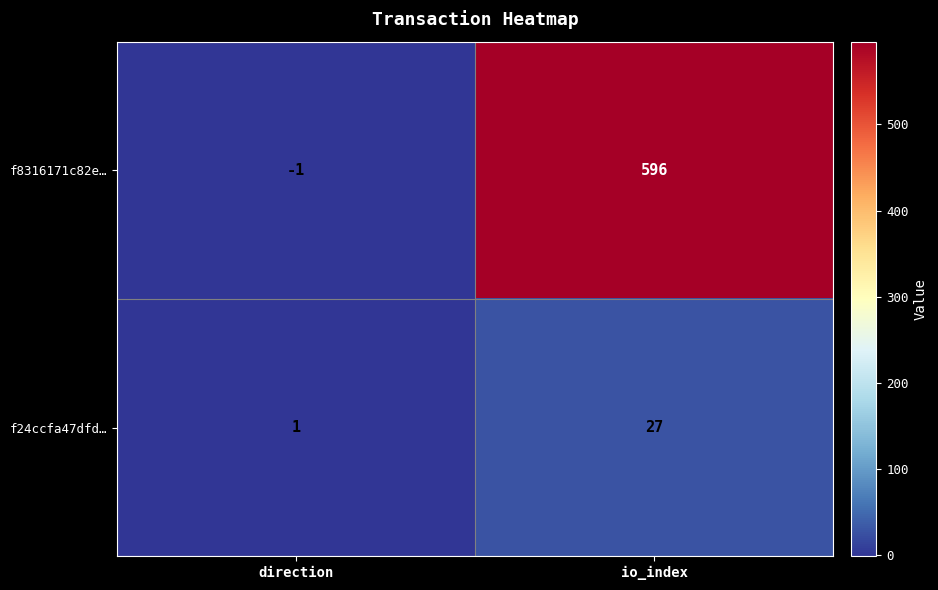

Reading left to right, extract all data points from this chart.

f8316171c82e…: direction=-1	io_index=596
f24ccfa47dfd…: direction=1	io_index=27